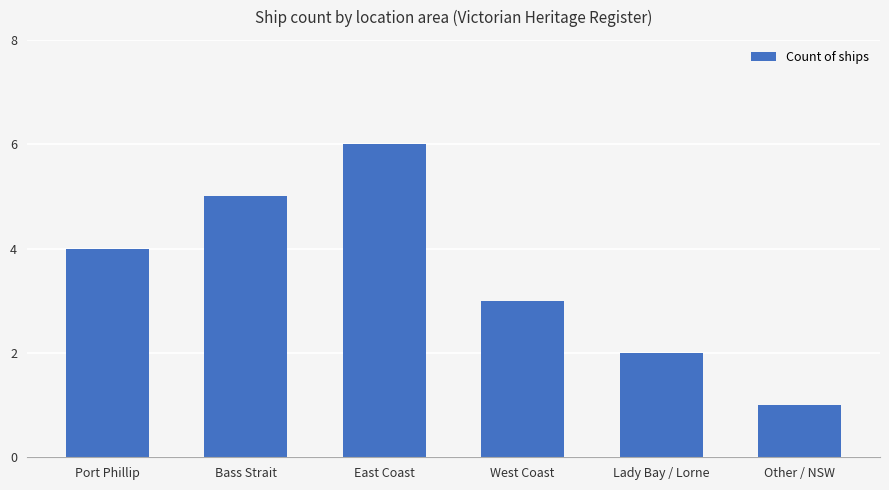

What is the greatest value displayed?

6